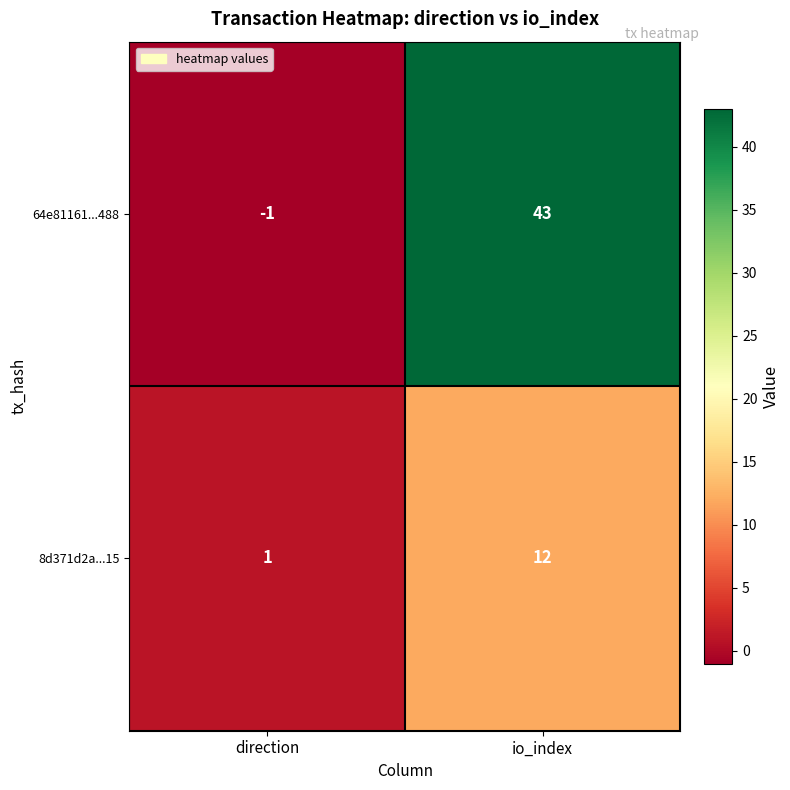

Which series has the largest total across all categories?

64e81161...488